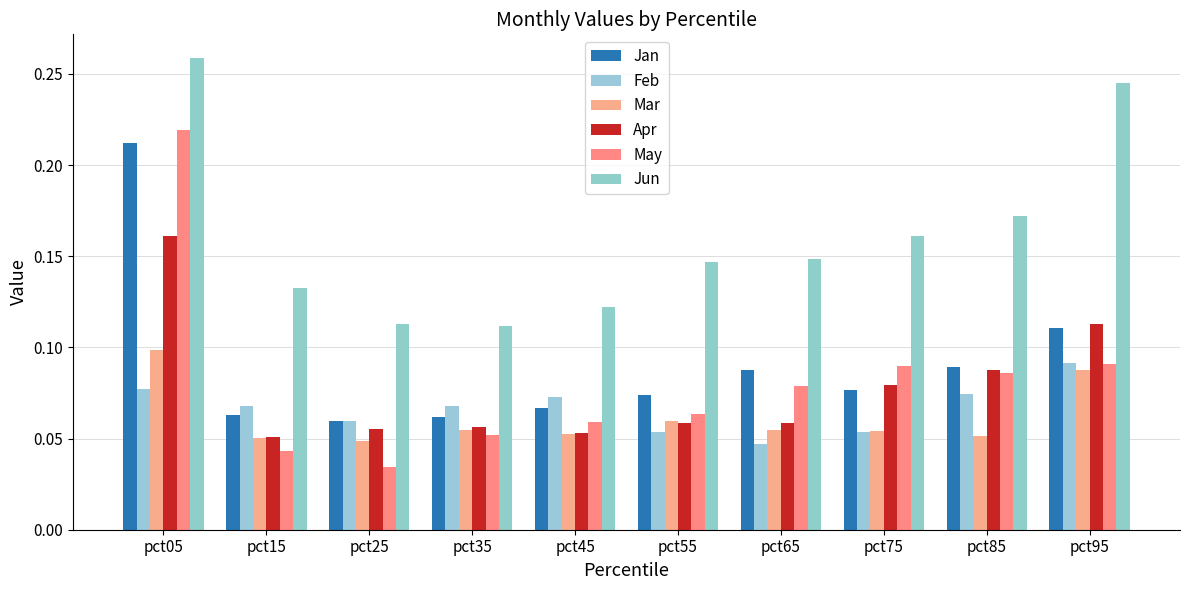

The value of May at pct65 is 0.1. True or false?

True